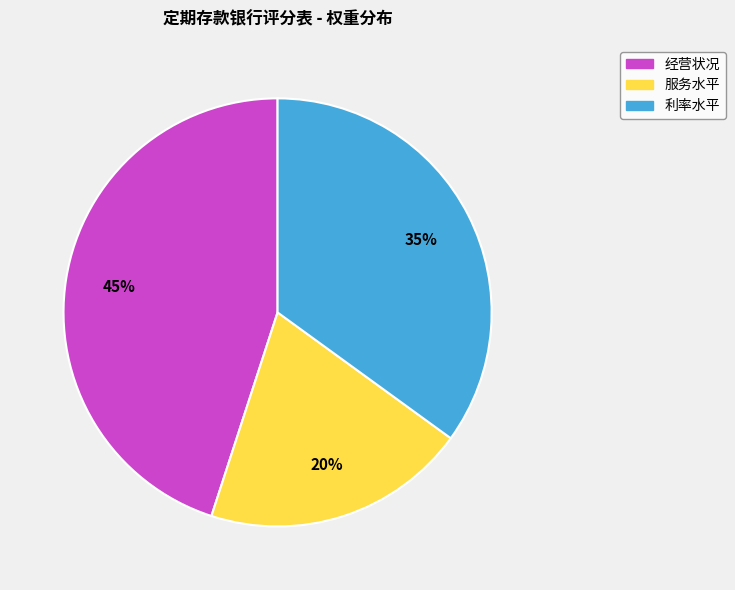

To the nearest percent, what is the difference between the 服务水平 and 利率水平 slice percentages?

15%